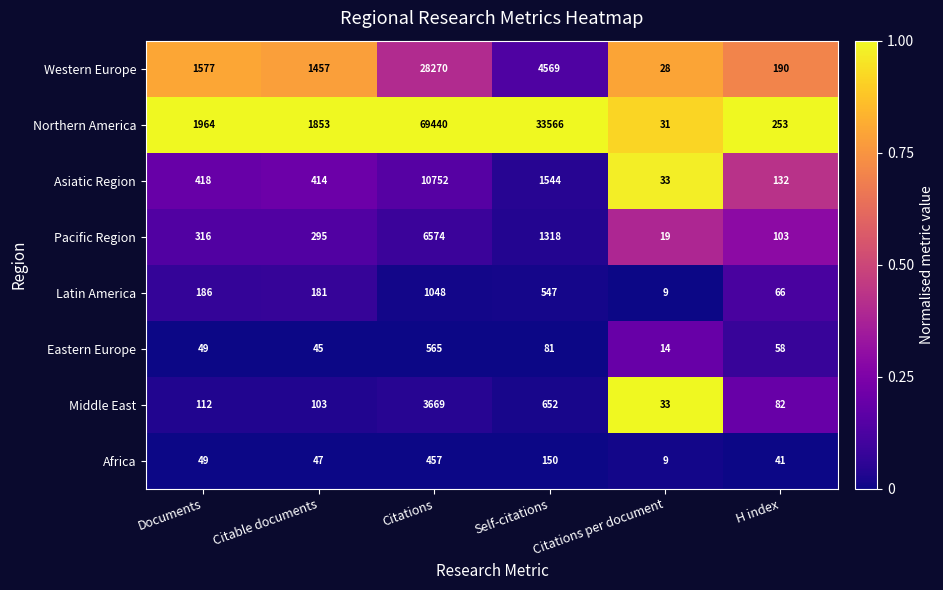

Rank the series at Citable documents from highest to lowest value.

Northern America, Western Europe, Asiatic Region, Pacific Region, Latin America, Middle East, Africa, Eastern Europe